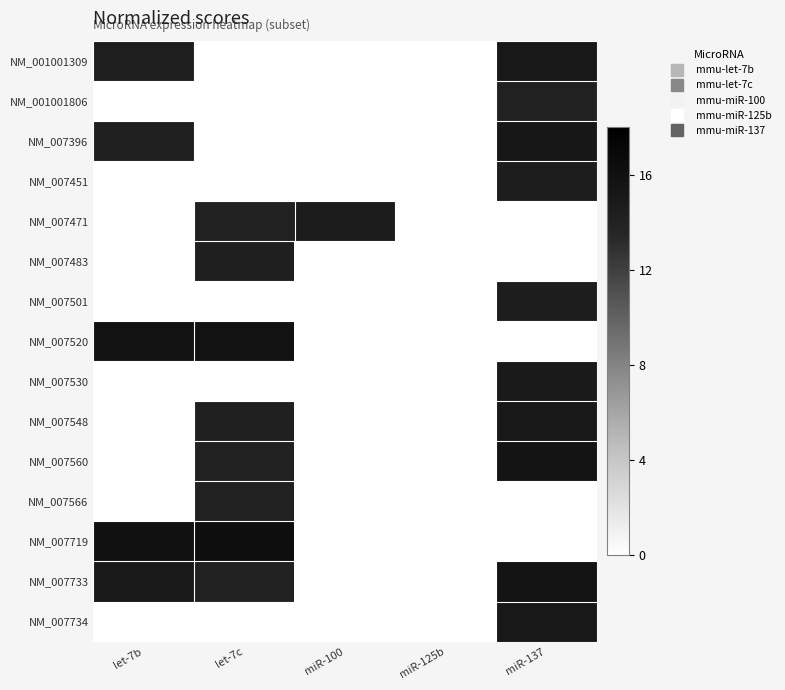

Which has a higher value, miR-125b or miR-137?

miR-137